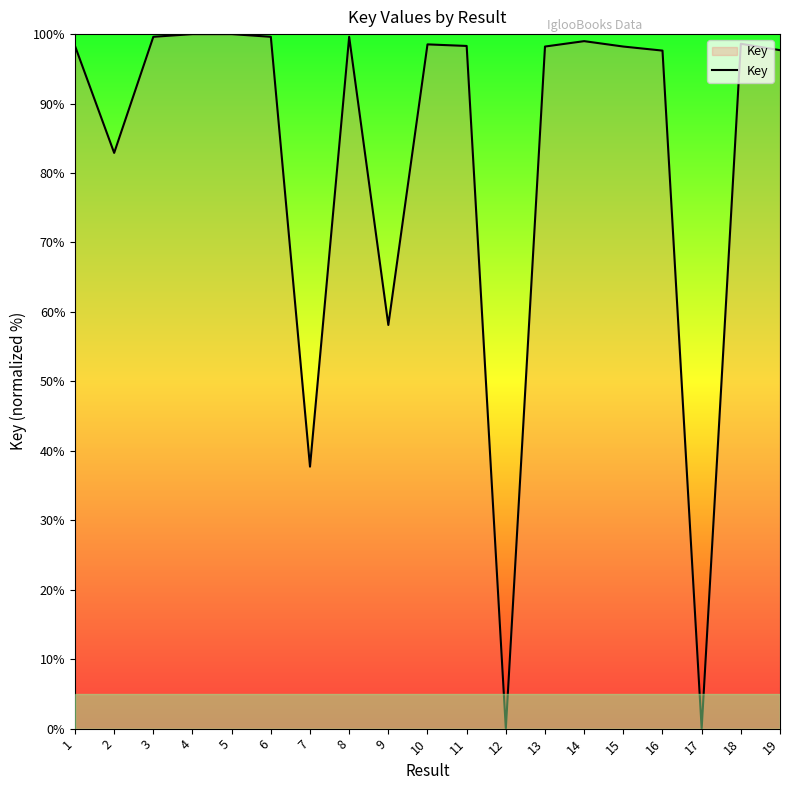

What is the difference between the maximum and minimum values?

100.0